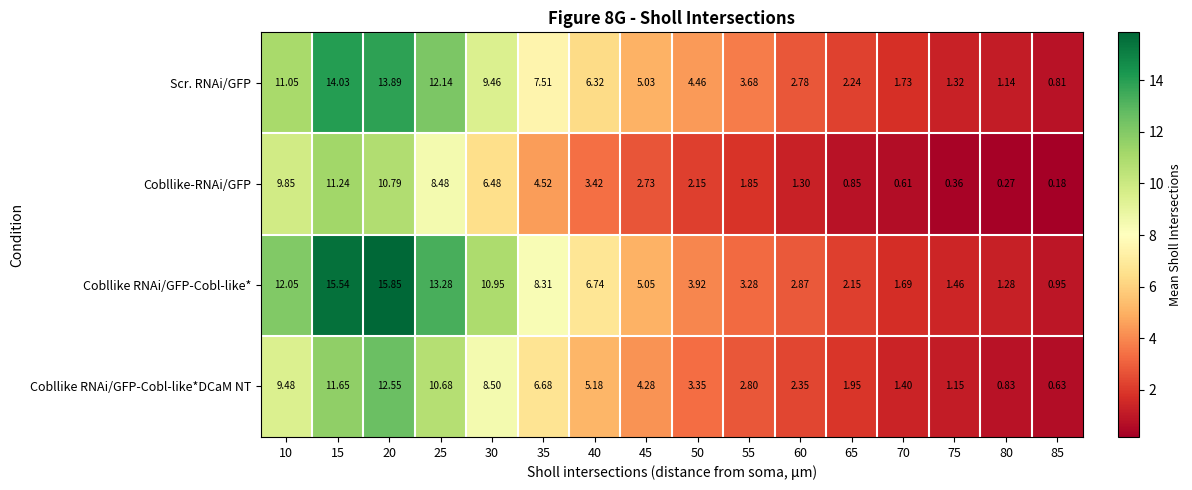

Between 10 and 40, which series saw the biggest shift?

Cobllike-RNAi/GFP